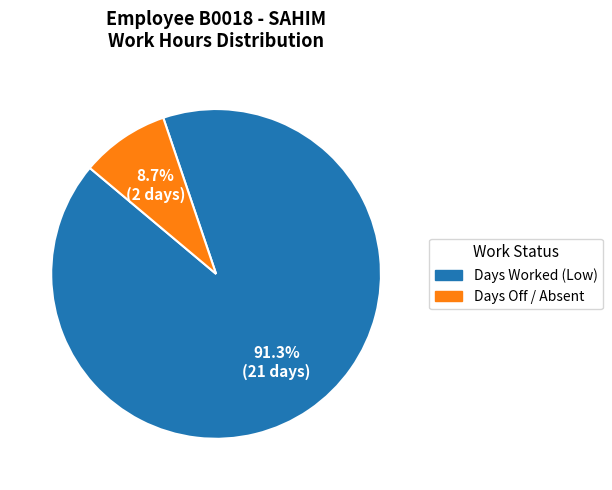

Is there any slice that represents more than half of the pie?

Yes